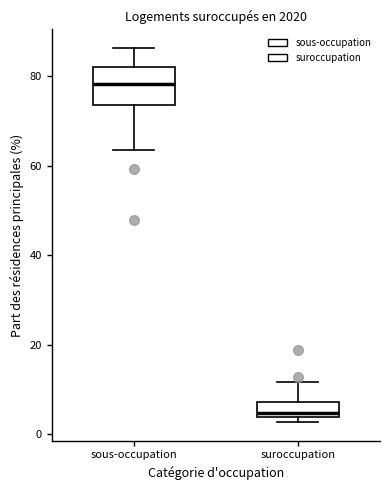

Which box has the lowest median line?

suroccupation